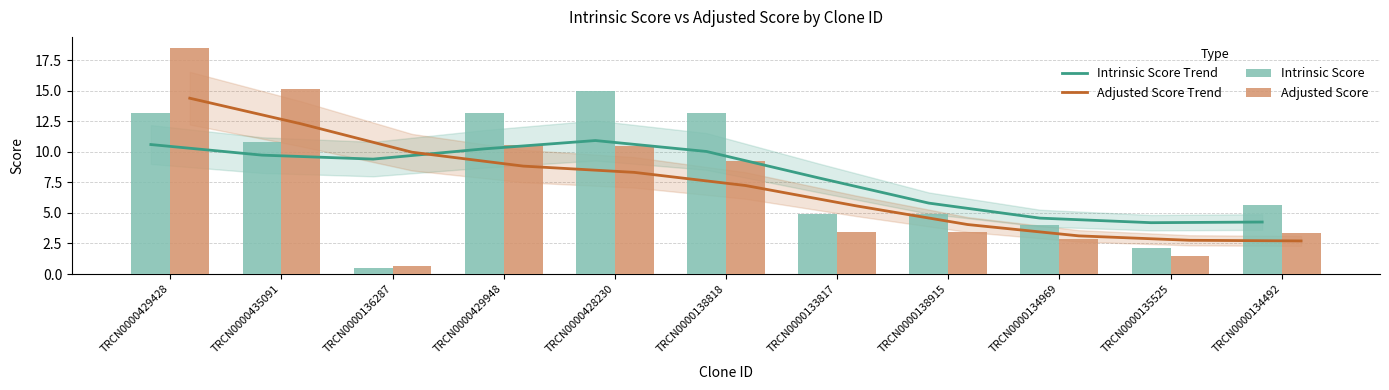

How many groups of bars are there?

11